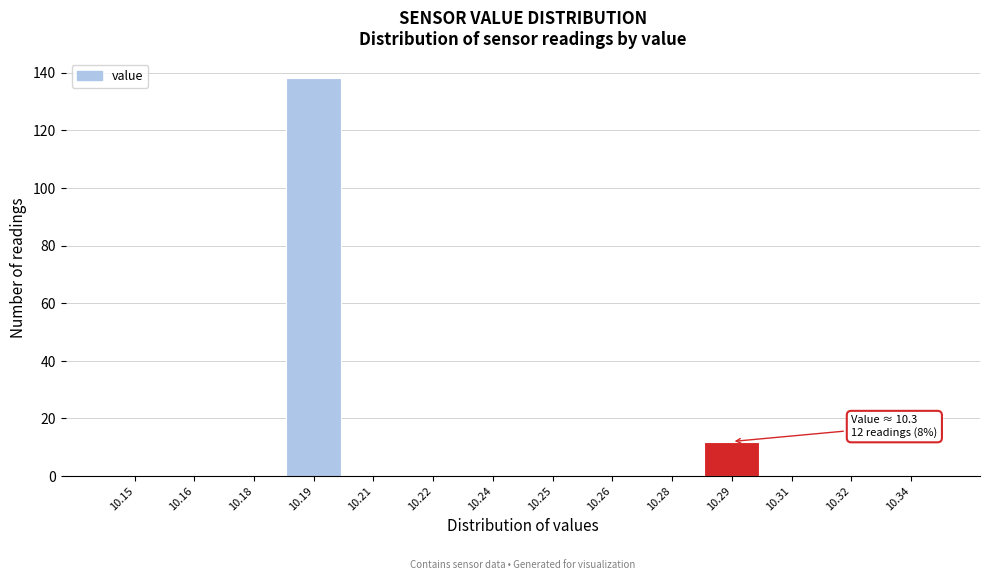

Reading right to left, extract all data points from this chart.

10.34=0	10.32=0	10.31=0	10.29=12	10.28=0	10.26=0	10.25=0	10.24=0	10.22=0	10.21=0	10.19=138	10.18=0	10.16=0	10.15=0